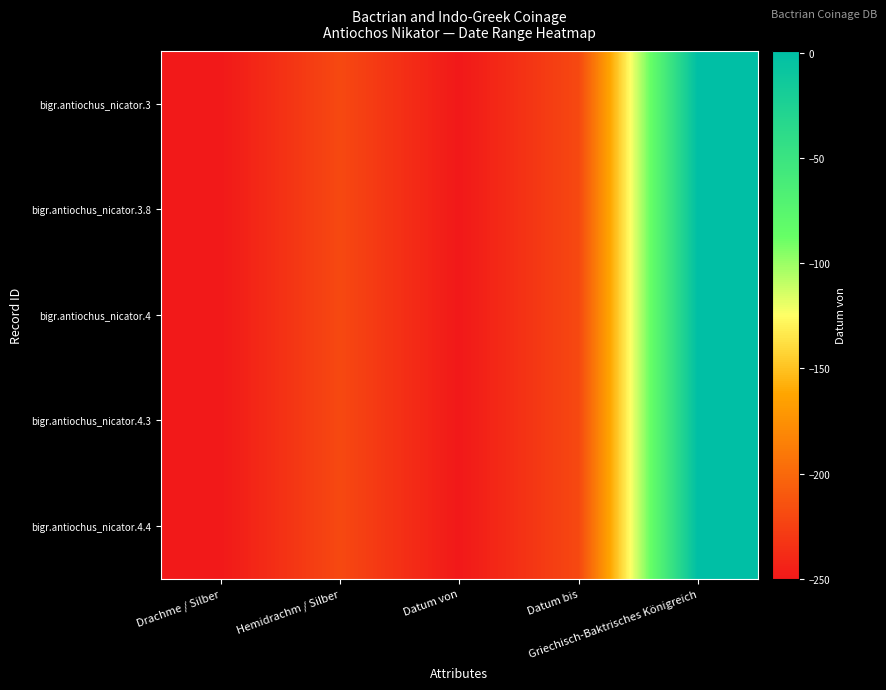

Reading left to right, what are all the values shown in this chart?

bigr.antiochus_nicator.3: Drachme / Silber=-250	Hemidrachm / Silber=-220	Datum von=-250	Datum bis=-220	Griechisch-Baktrisches Königreich=1
bigr.antiochus_nicator.3.8: Drachme / Silber=-250	Hemidrachm / Silber=-220	Datum von=-250	Datum bis=-220	Griechisch-Baktrisches Königreich=1
bigr.antiochus_nicator.4: Drachme / Silber=-250	Hemidrachm / Silber=-220	Datum von=-250	Datum bis=-220	Griechisch-Baktrisches Königreich=1
bigr.antiochus_nicator.4.3: Drachme / Silber=-250	Hemidrachm / Silber=-220	Datum von=-250	Datum bis=-220	Griechisch-Baktrisches Königreich=1
bigr.antiochus_nicator.4.4: Drachme / Silber=-250	Hemidrachm / Silber=-220	Datum von=-250	Datum bis=-220	Griechisch-Baktrisches Königreich=1